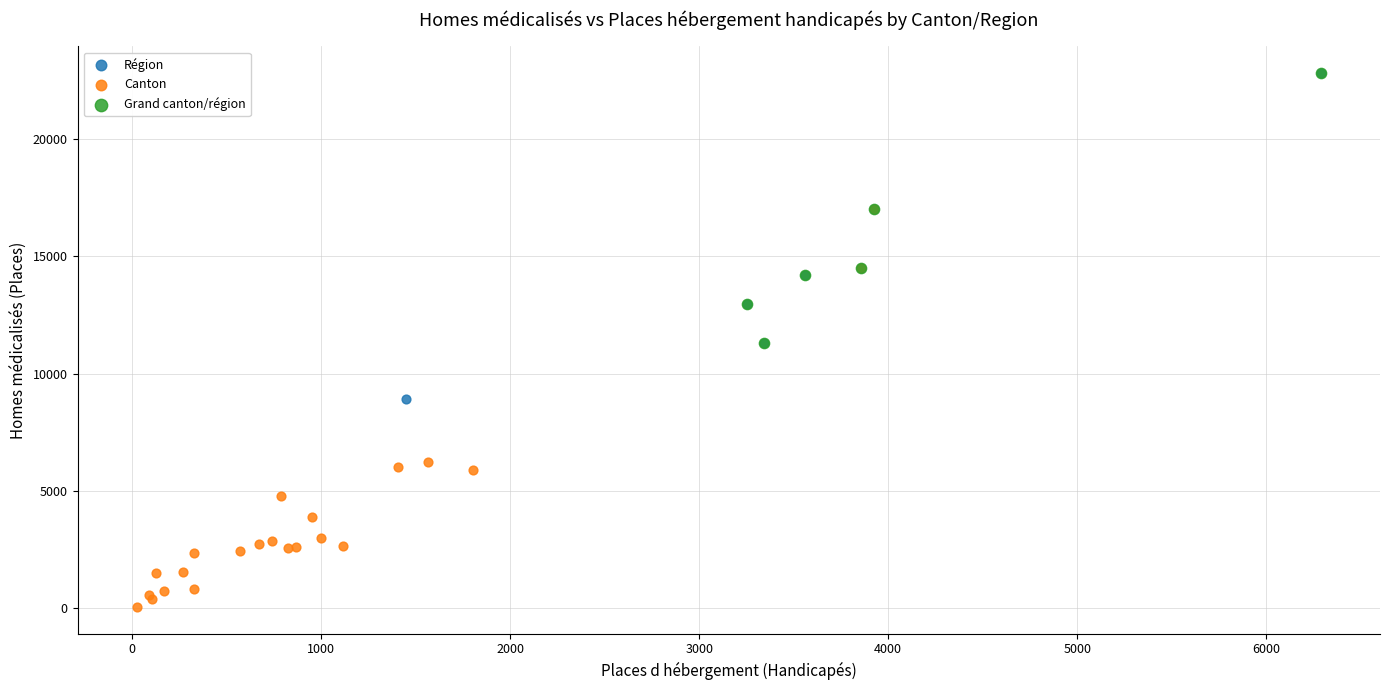

Which series has the widest spread of Y values?

Canton